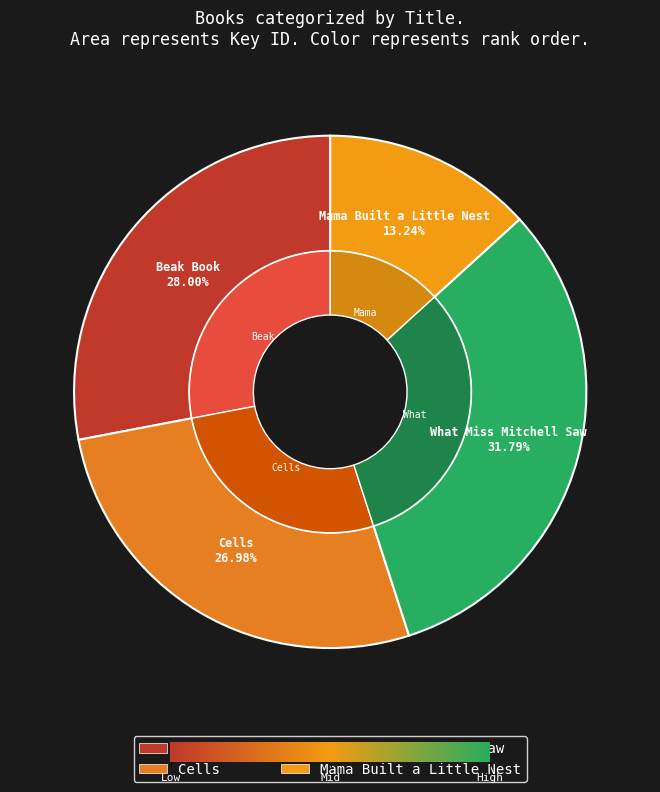

Is Beak Book the majority of the pie?

No